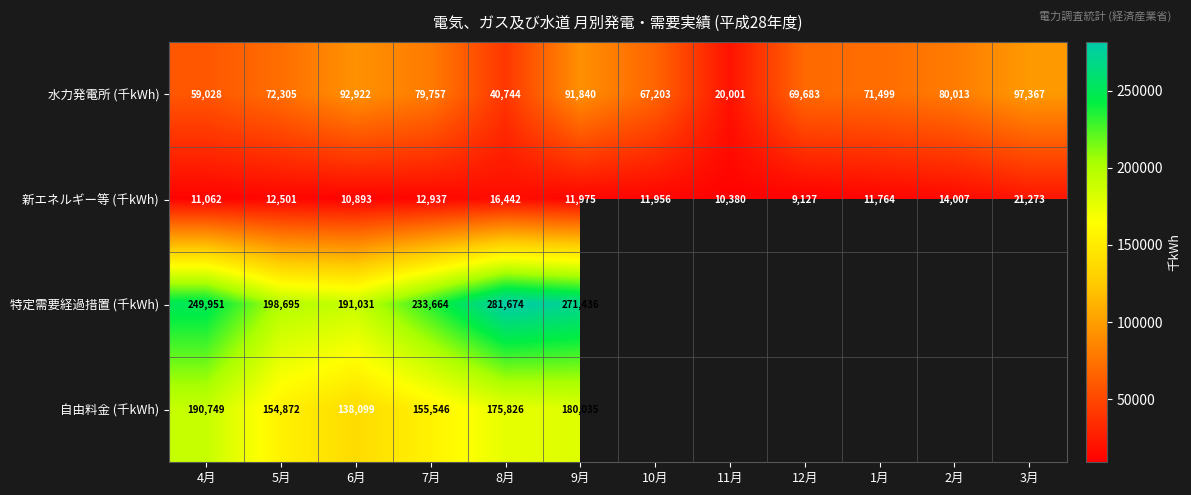

List the labels in order of 水力発電所 (千kWh) value, largest first.

3月, 6月, 9月, 2月, 7月, 5月, 1月, 12月, 10月, 4月, 8月, 11月